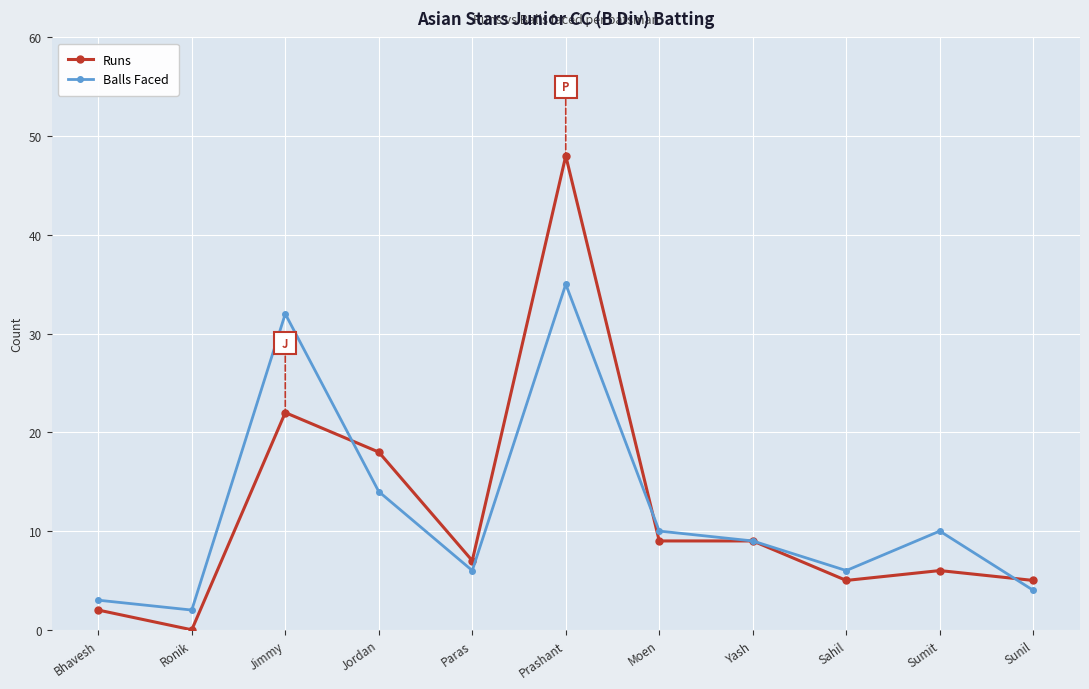

What is the highest value of the Balls Faced series?

35